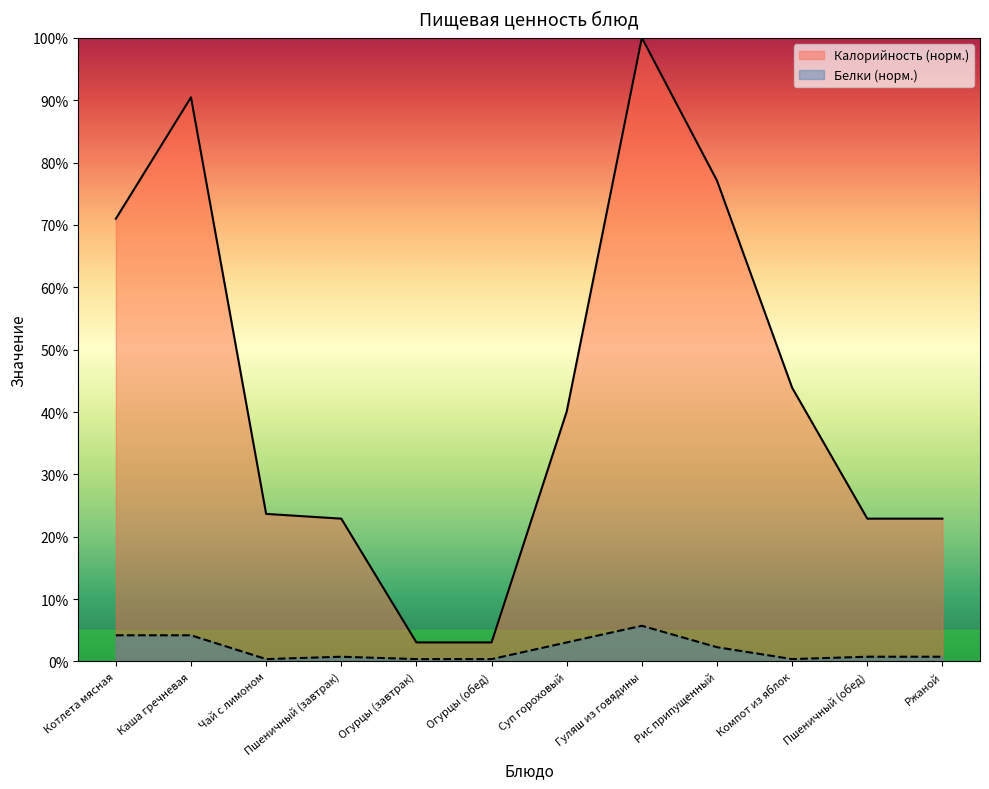

How many data points in Калорийность are less than 120?

6